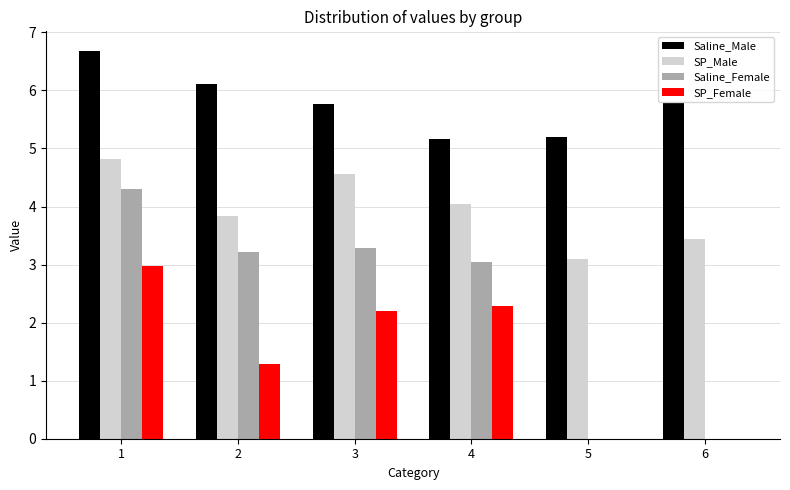

What is the sum of the Saline_Female values at 2 and 3?

6.5